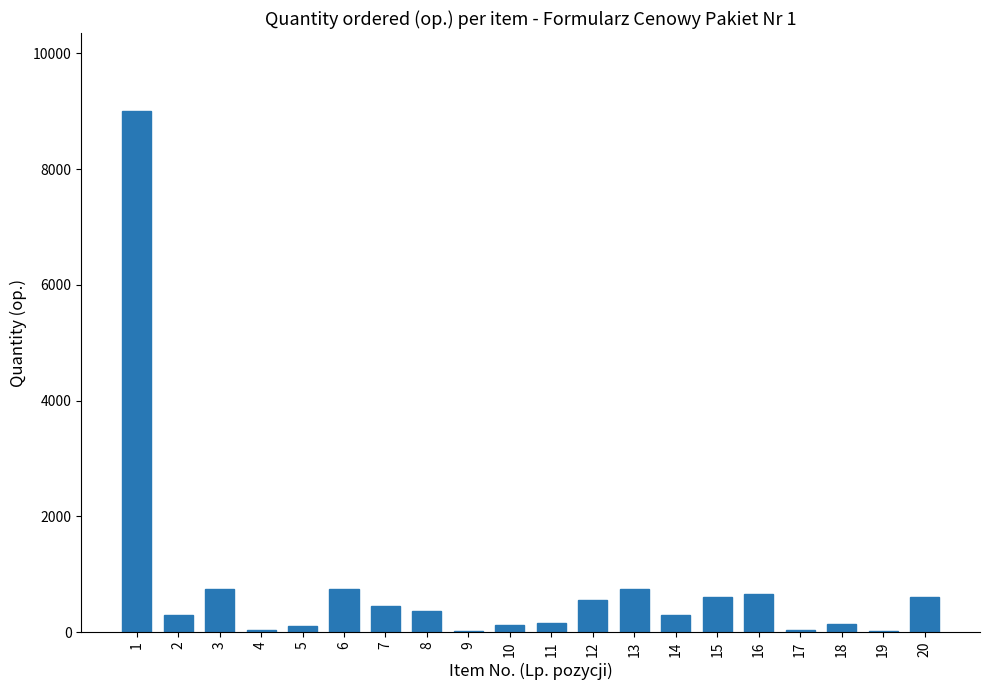

What is the change in value from 1 to 11?

-8850